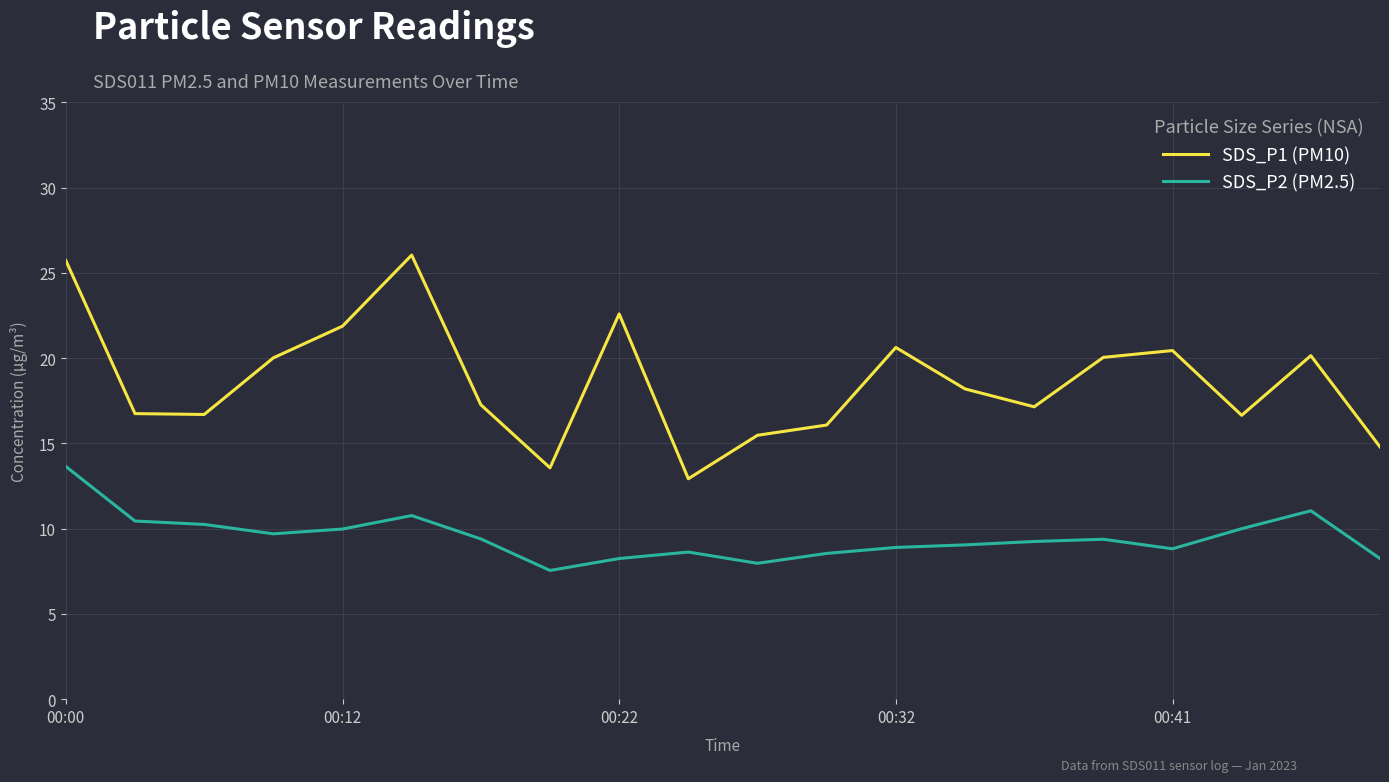

What is the highest value of the SDS_P2 (PM2.5) series?

13.7